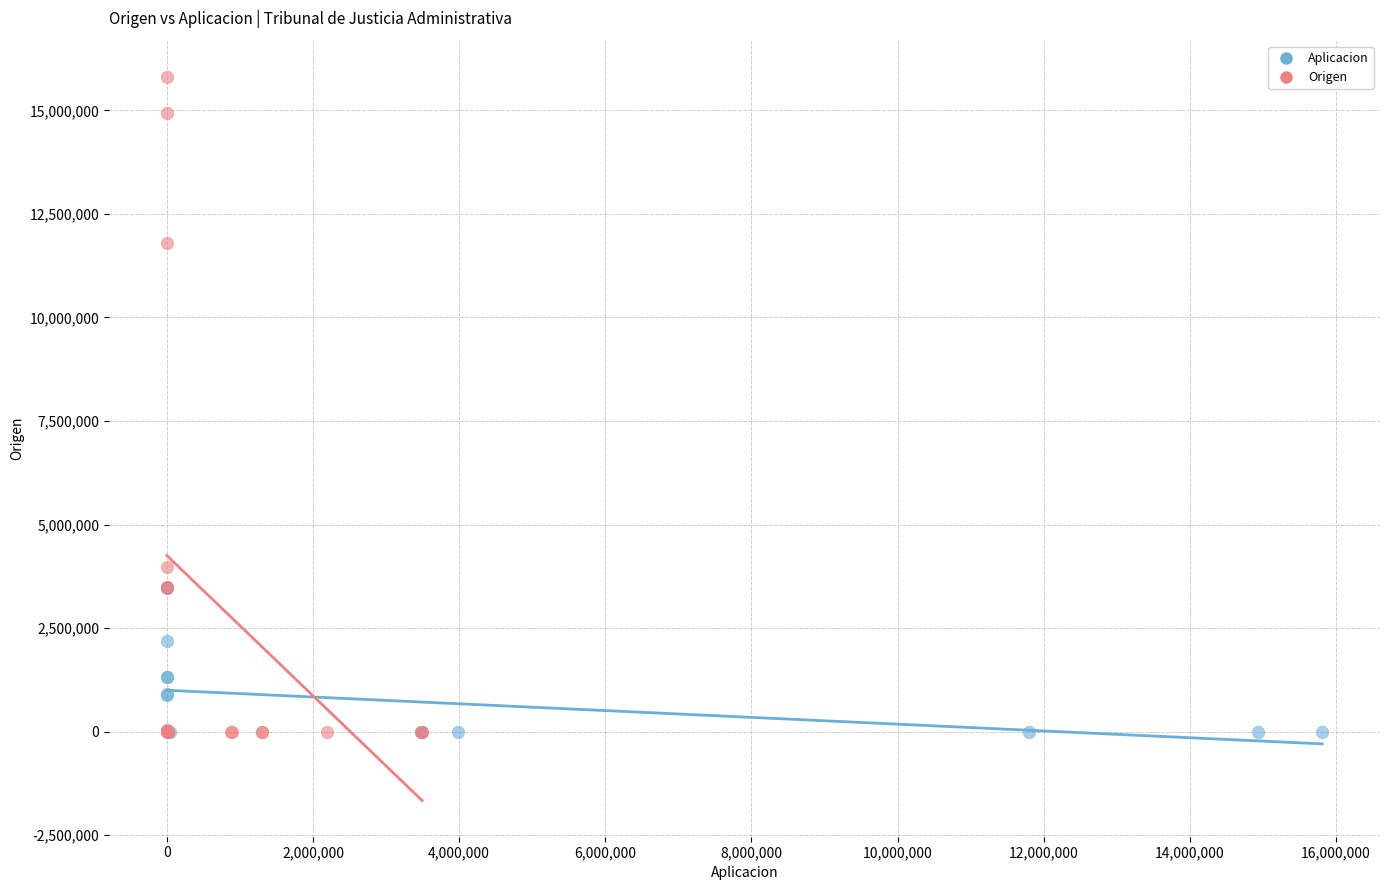

Which series contains the highest Y value?

Origen